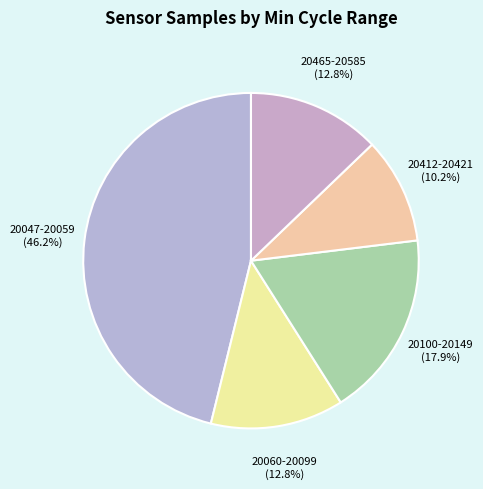

What is the largest slice in the pie chart?

20047-20059